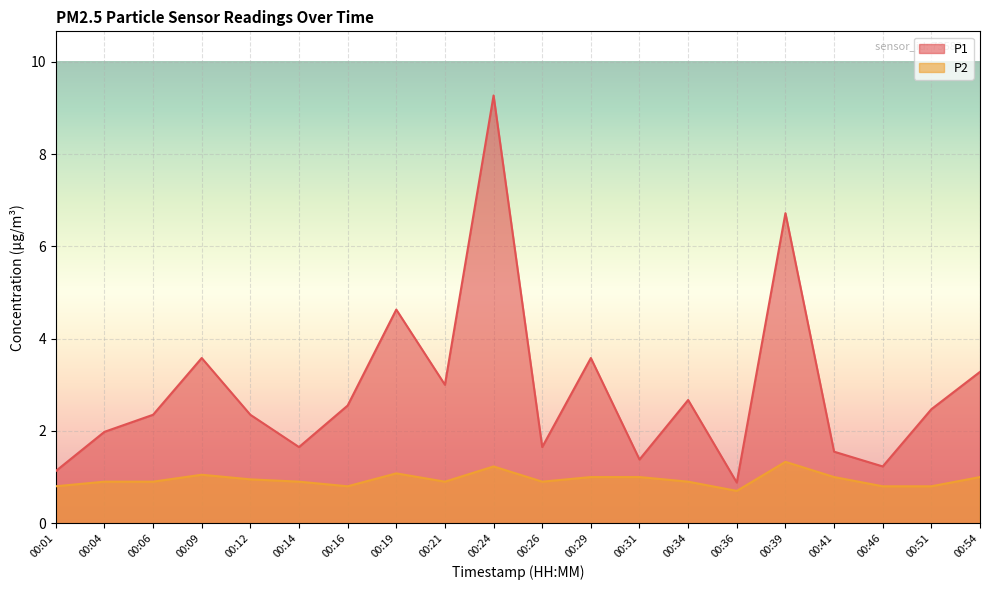

What is the average value of the P2 series?

0.9